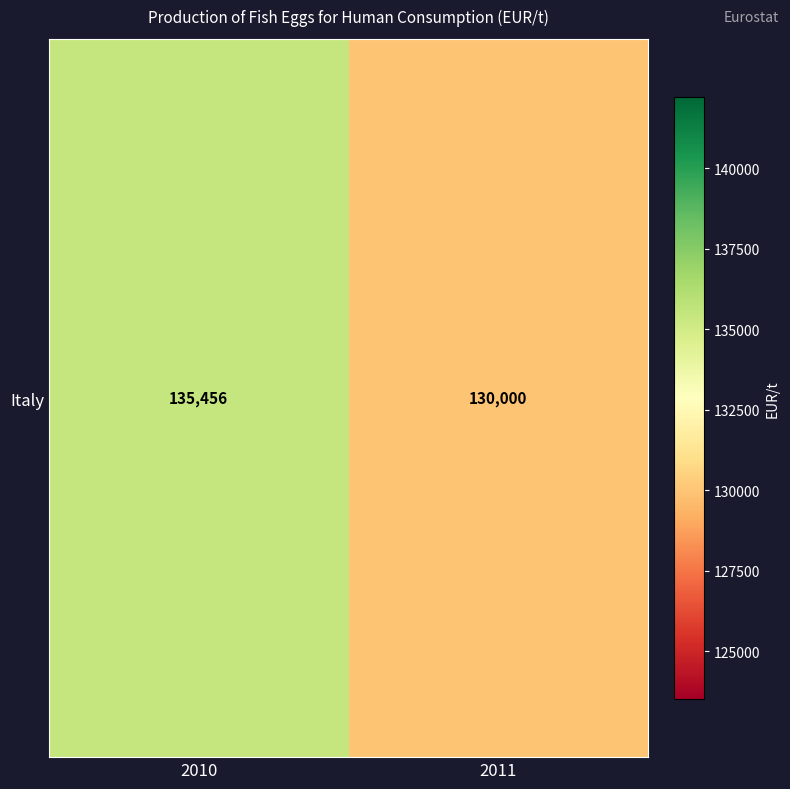

What is the average value?

132728